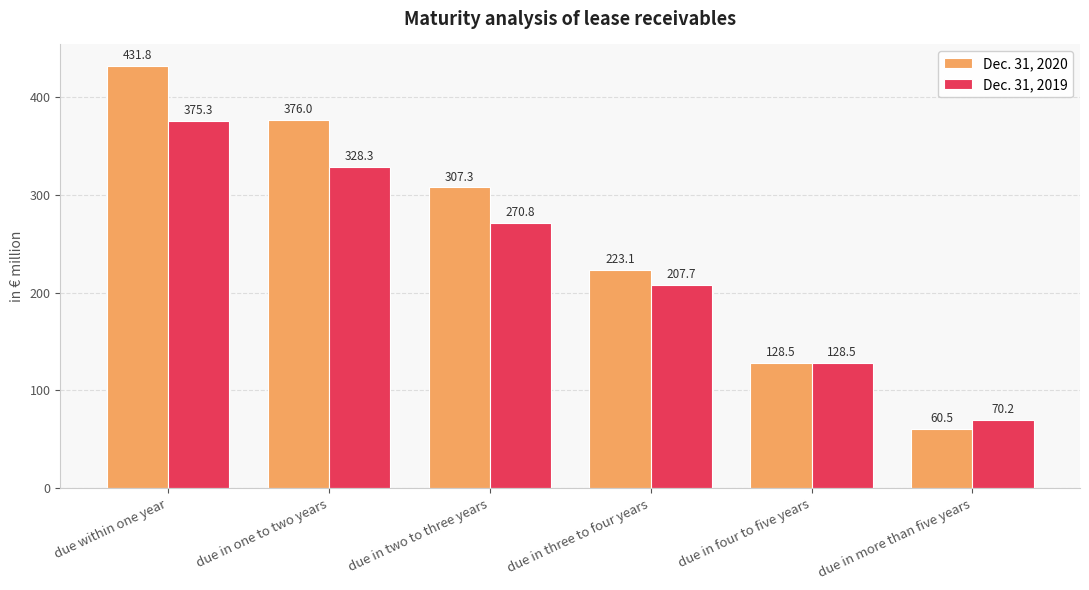

Does the chart contain any negative values?

No